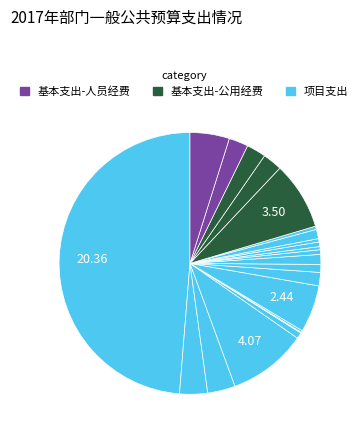

Count the number of slices in the pie.

22